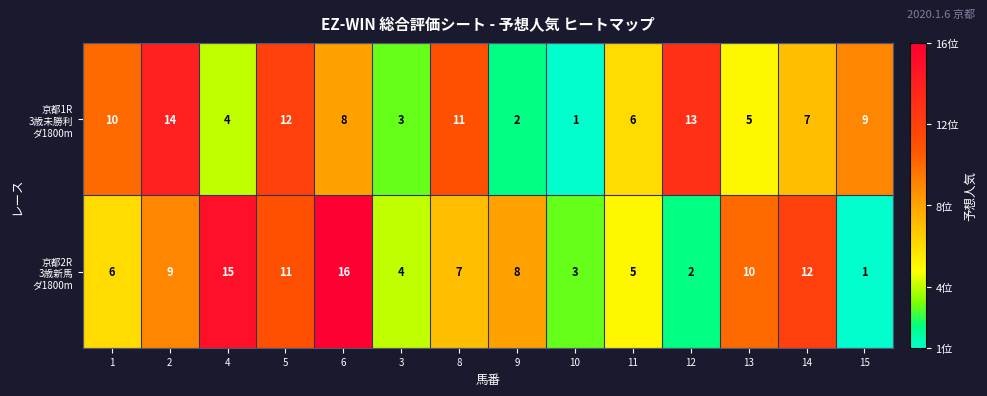

At which category is the sum across all series the highest?

6